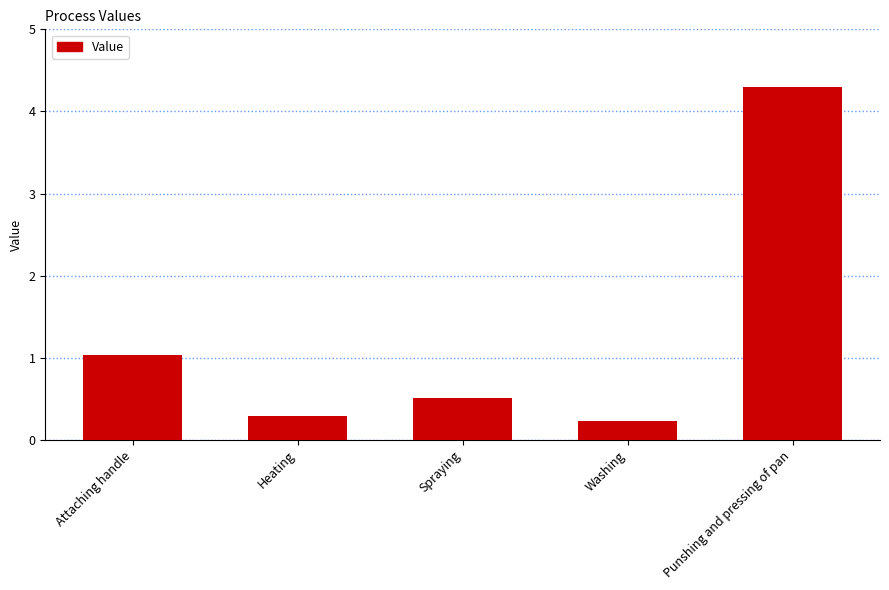

What value does the data have at Heating?

0.3